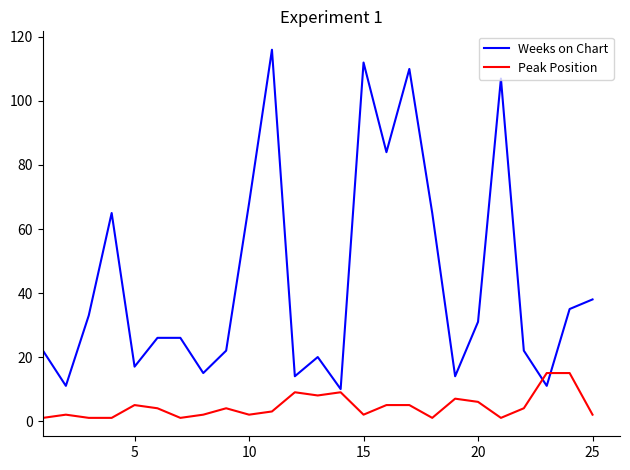

What are all the series names shown in the legend?

Weeks on Chart, Peak Position